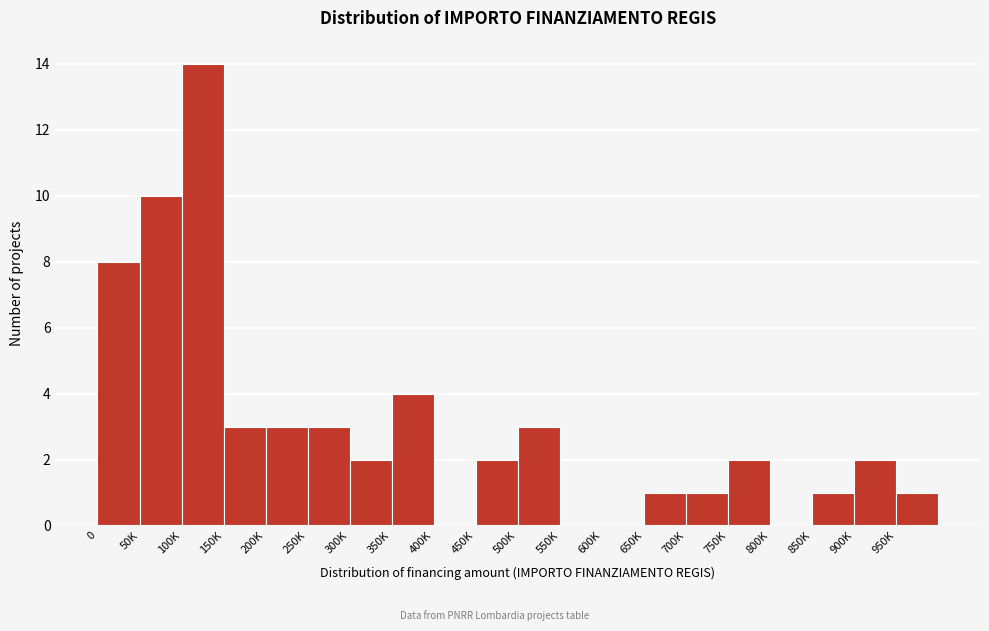

Reading right to left, extract all data points from this chart.

950K=1	900K=2	850K=1	800K=0	750K=2	700K=1	650K=1	600K=0	550K=0	500K=3	450K=2	400K=0	350K=4	300K=2	250K=3	200K=3	150K=3	100K=14	50K=10	0=8